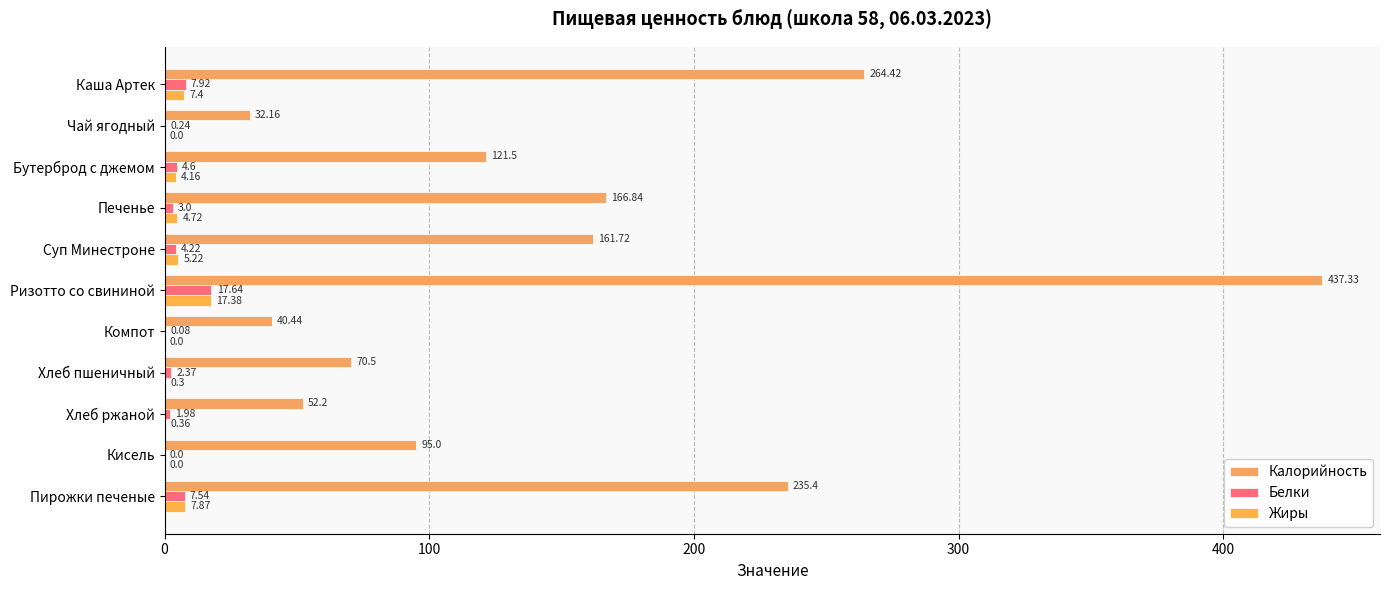

What is the sum of all Калорийность values?

1677.5